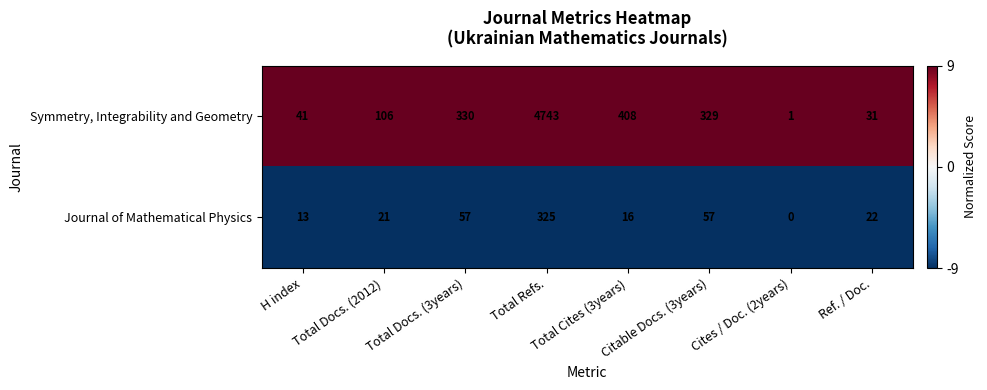

What is the difference between the highest and lowest values at Ref. / Doc.?

9